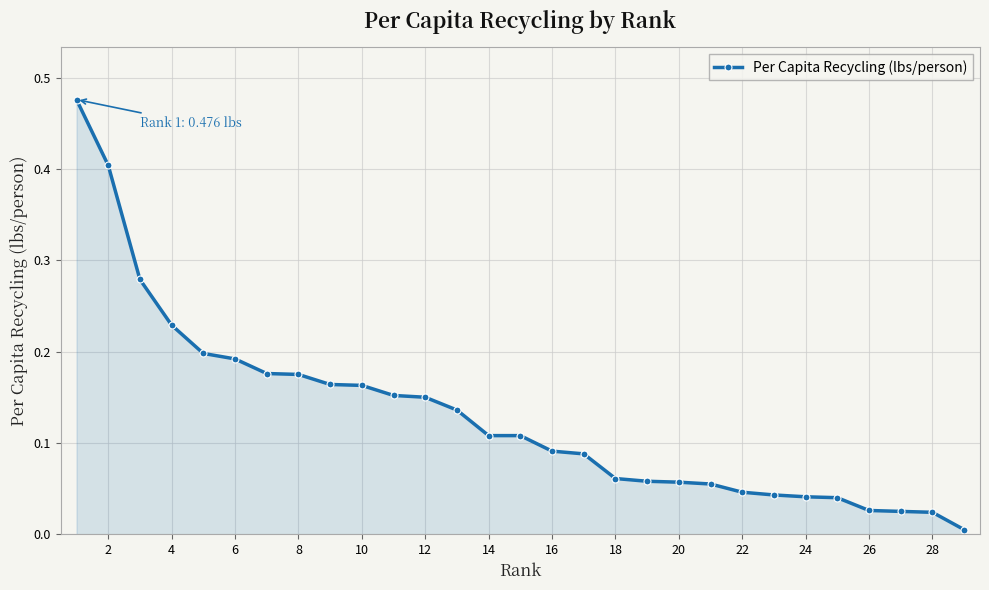

What is the sum of all values?

3.8